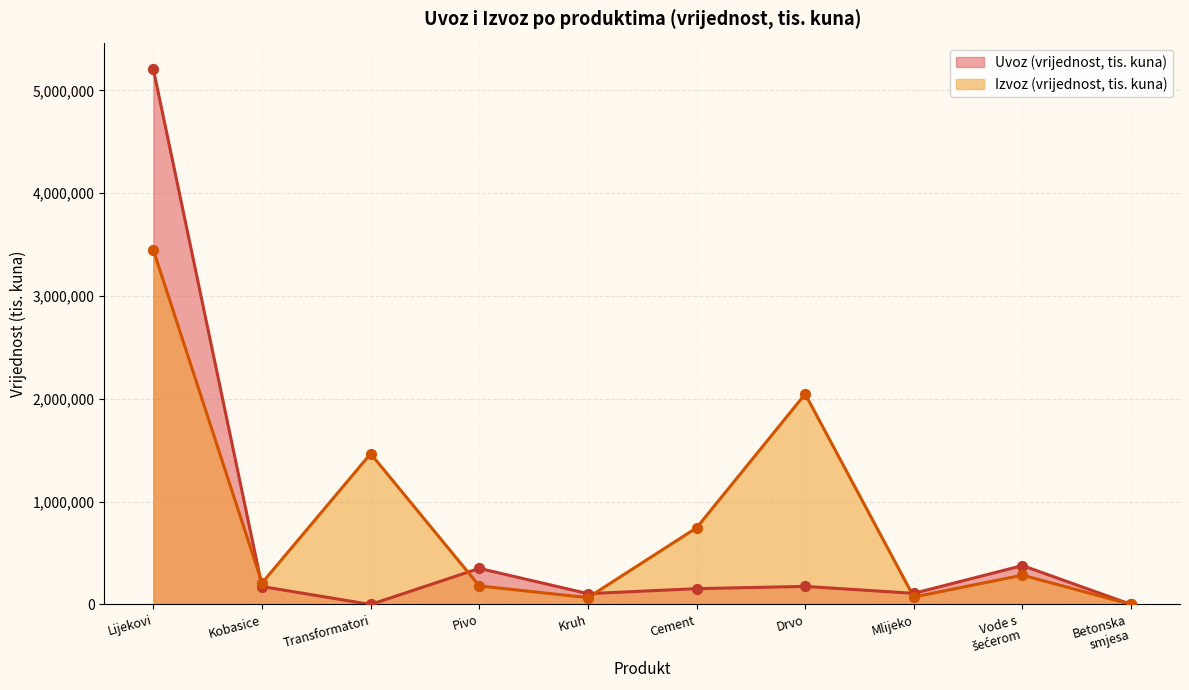

Which series has the widest spread of Y values?

Uvoz (vrijednost, tis. kuna)